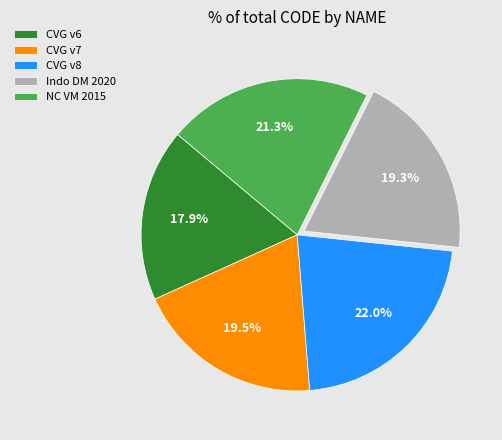

Is there a majority slice in this chart?

No